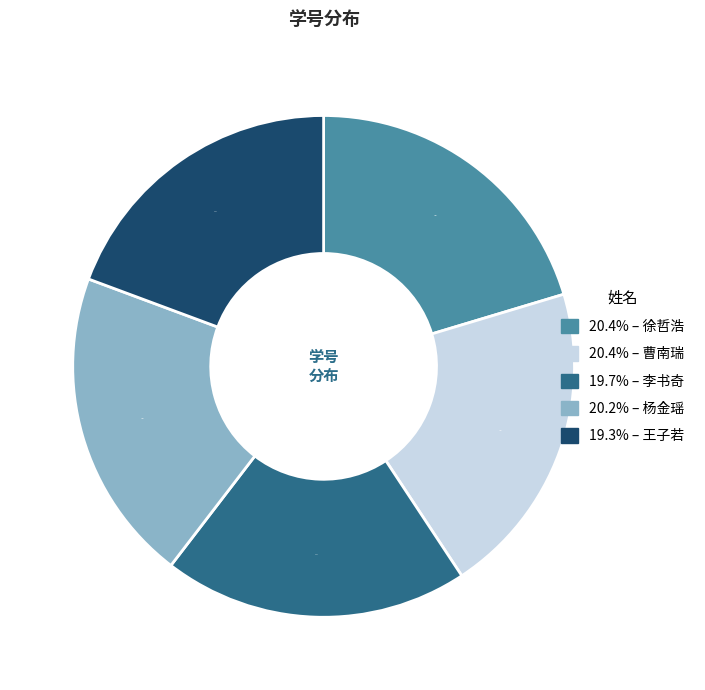

Is there any slice that represents more than half of the pie?

No